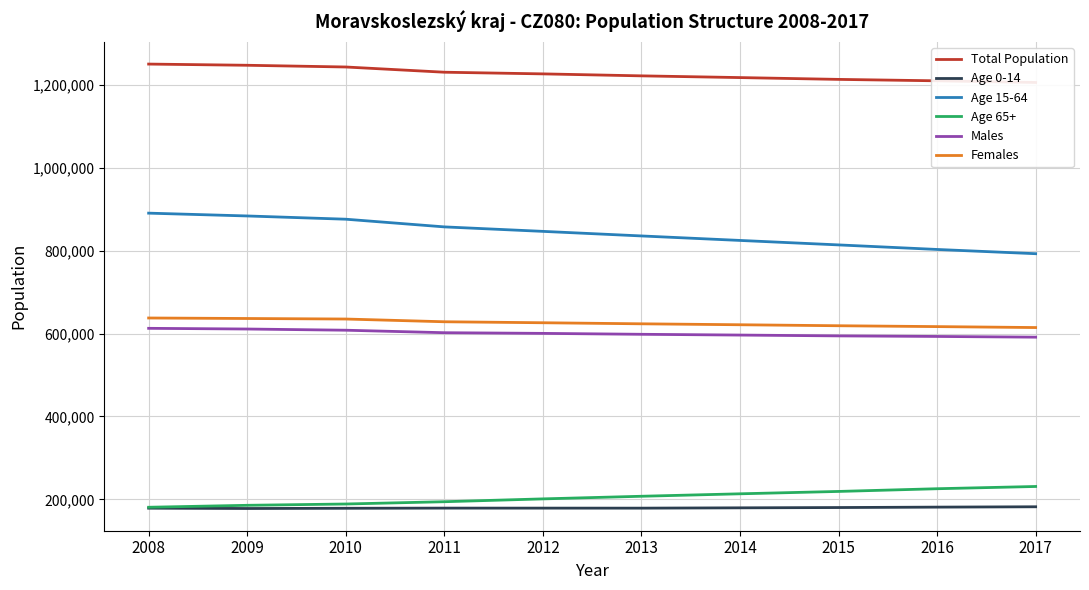

The Age 65+ series shows 185644 at 2009. True or false?

True